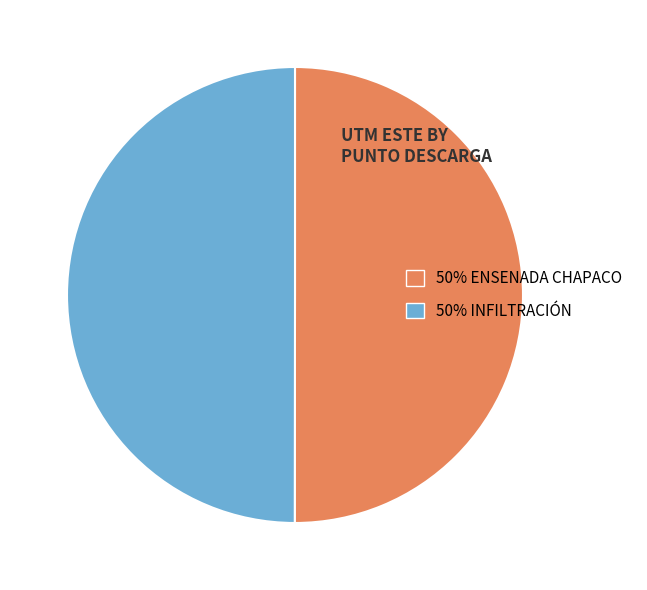

The 50% INFILTRACIÓN slice represents 37% of the pie. True or false?

False